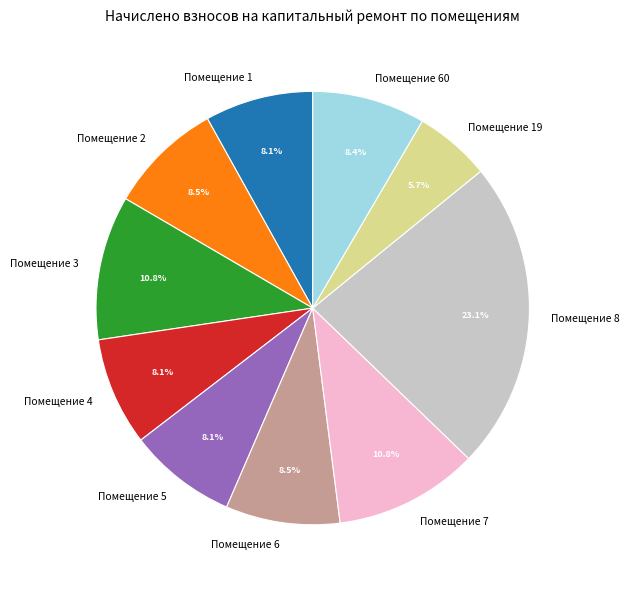

Which has a higher value, Помещение 2 or Помещение 7?

Помещение 7